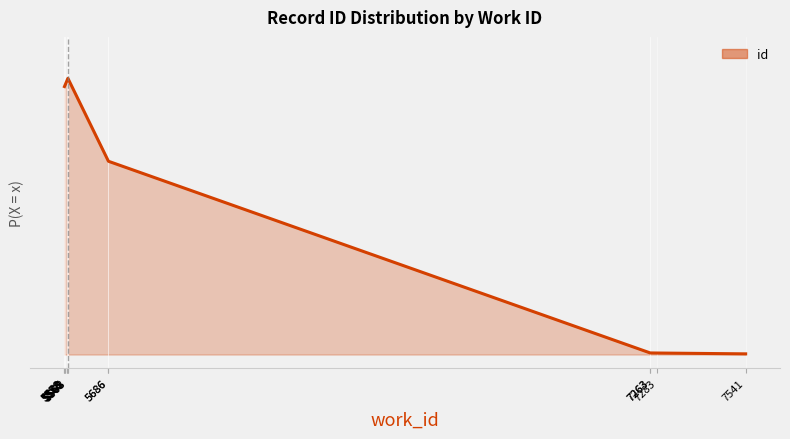

How many lines are shown in the chart?

1